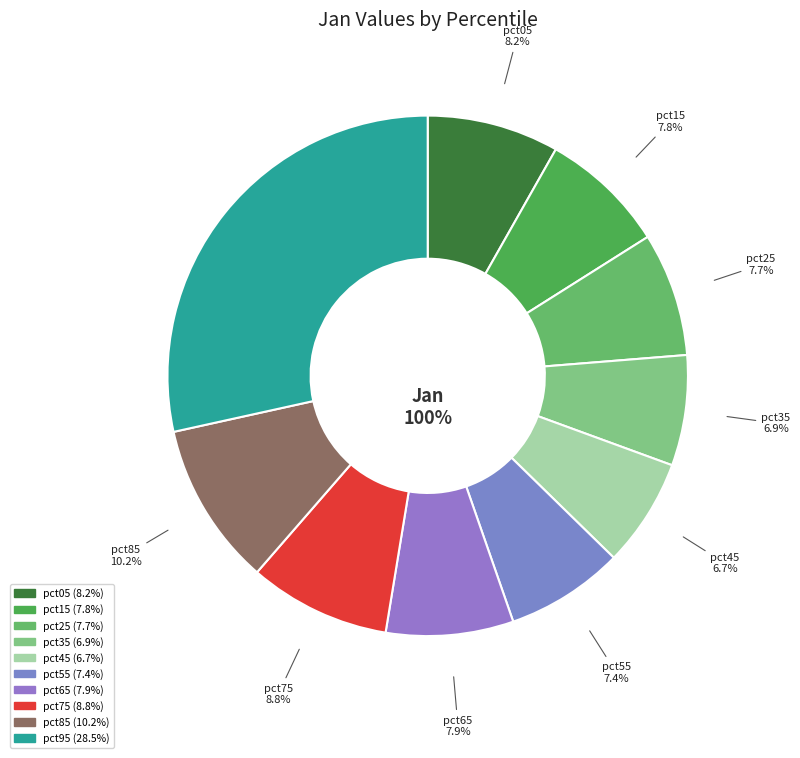

Is it true that pct05 is 17% of the pie?

False